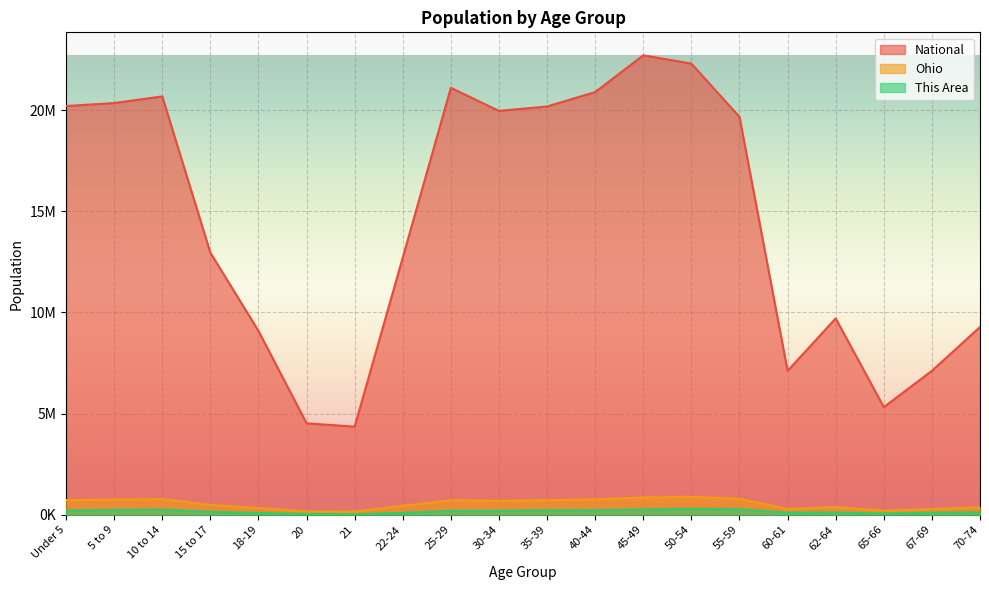

What are all the series names shown in the legend?

National, Ohio, This Area